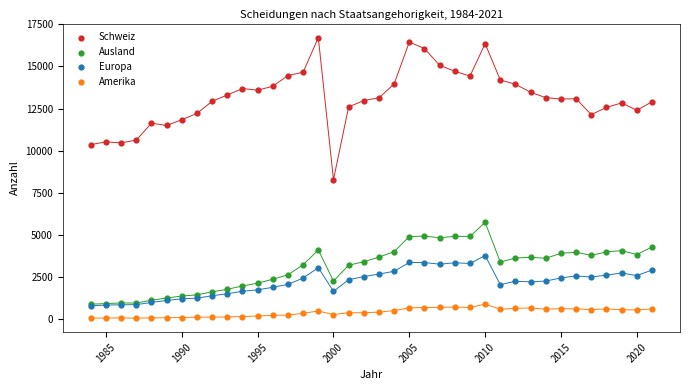

What are all the series names shown in the legend?

Schweiz, Ausland, Europa, Amerika